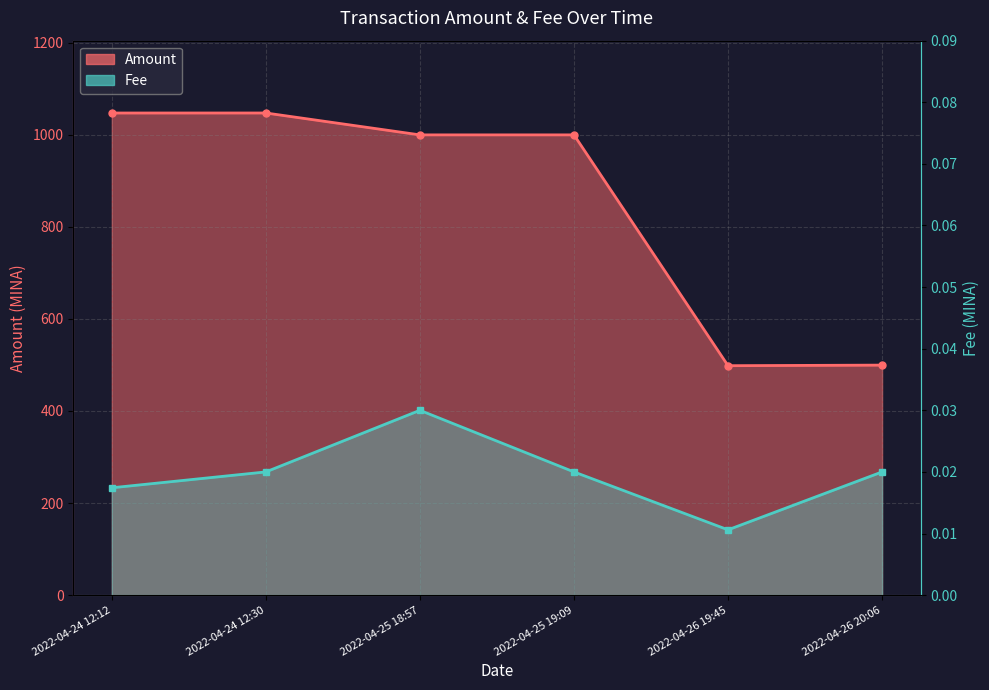

Which series changed the most between 2022-04-24 12:30 and 2022-04-26 19:45?

Amount